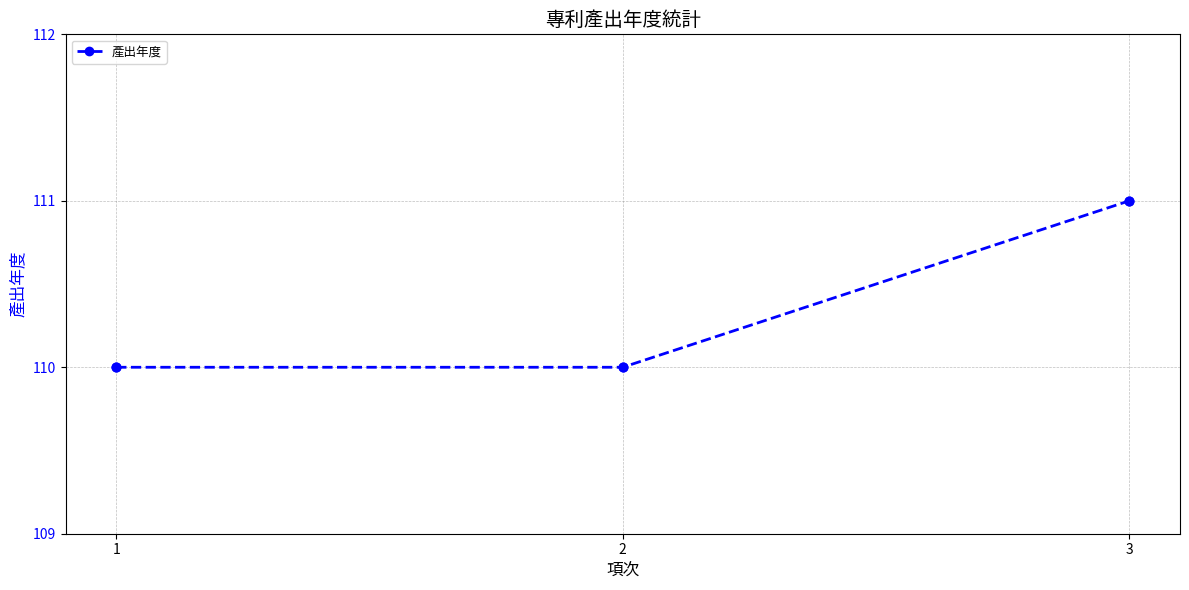

What is the change in value from 2 to 3?

+1